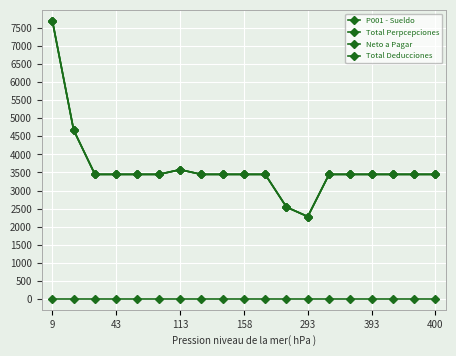

Does the chart have visible grid lines?

Yes